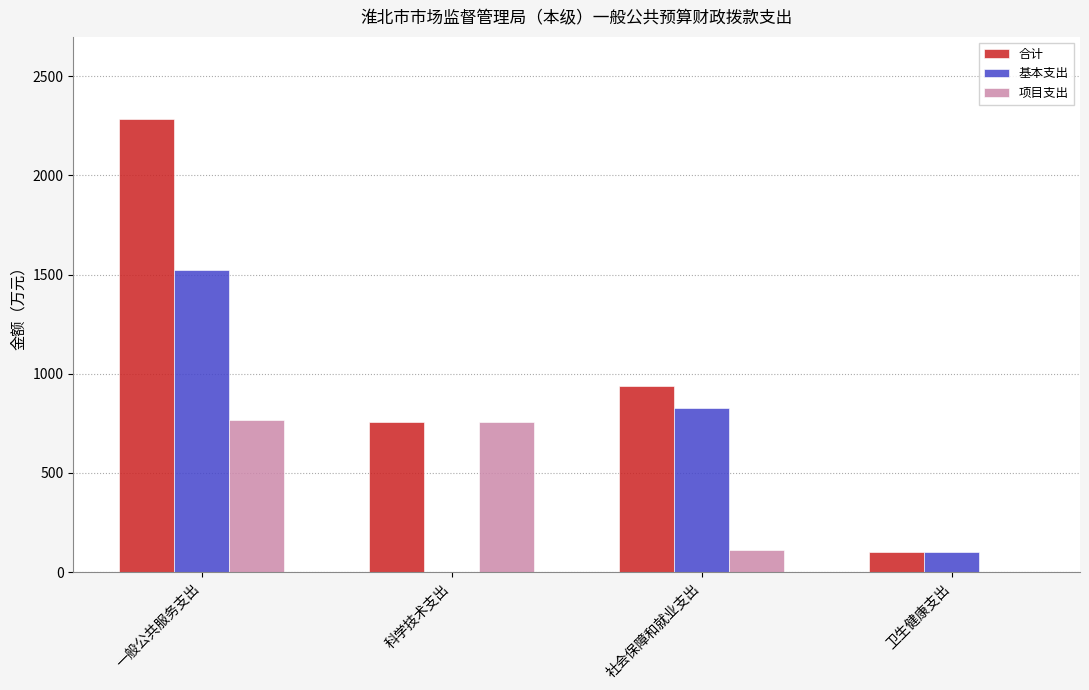

Between 一般公共服务支出 and 卫生健康支出, which series saw the biggest shift?

合计